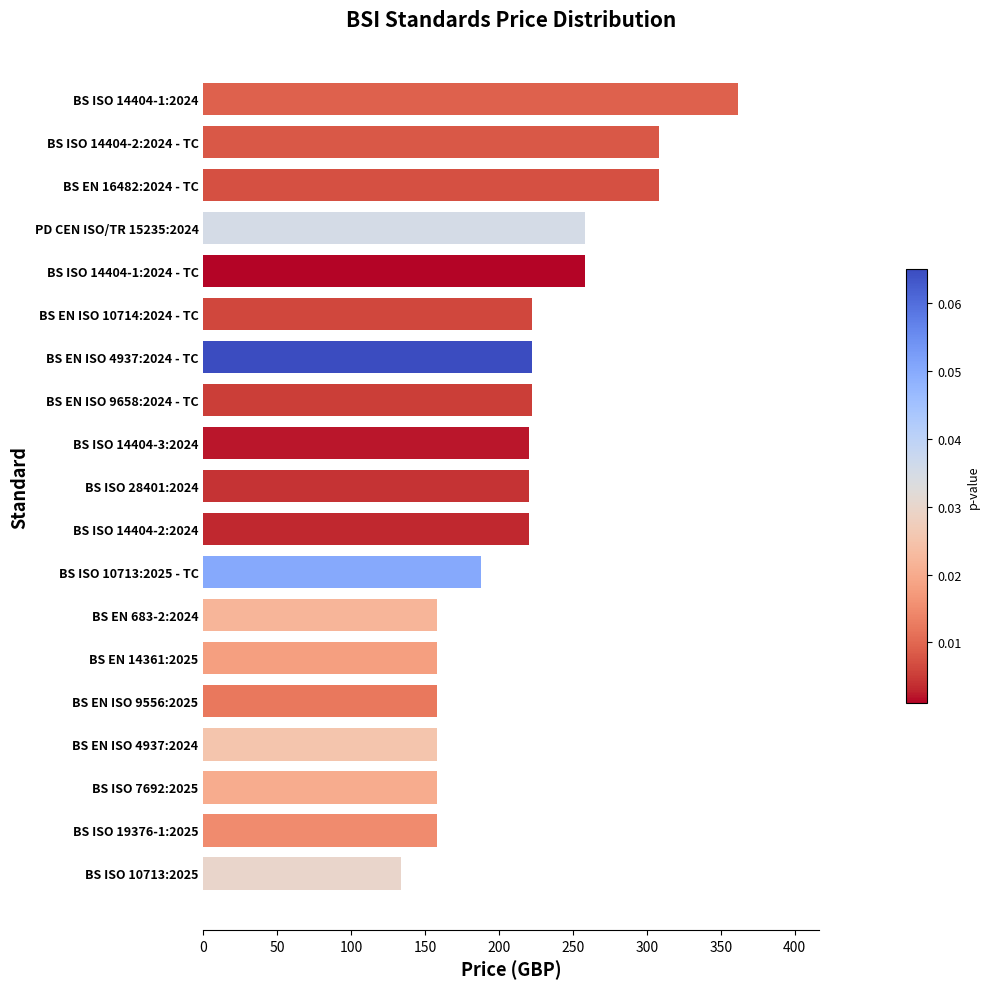

How many series are shown in this chart?

1